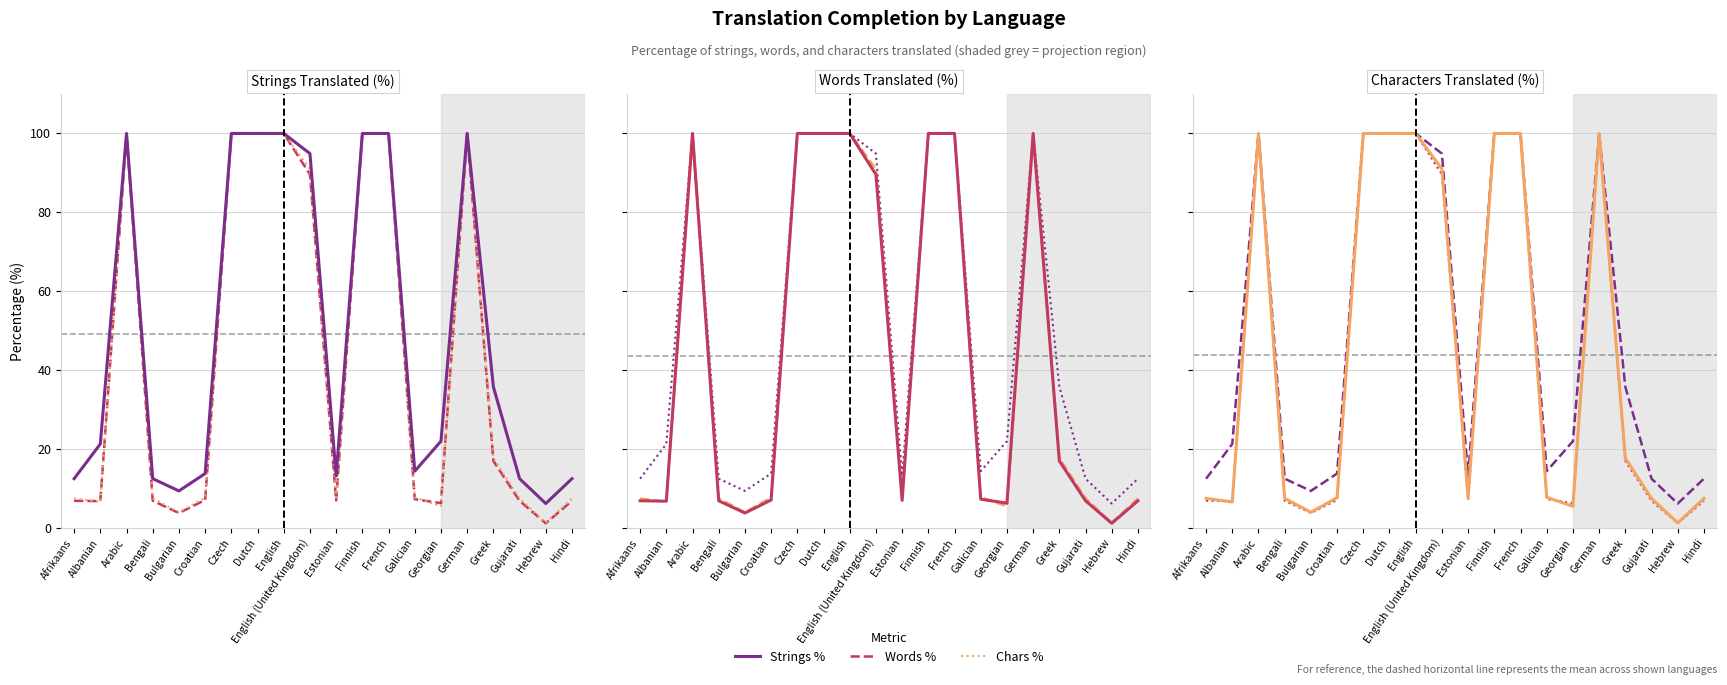

What is the difference between the maximum and minimum values in the Strings % series?

93.8